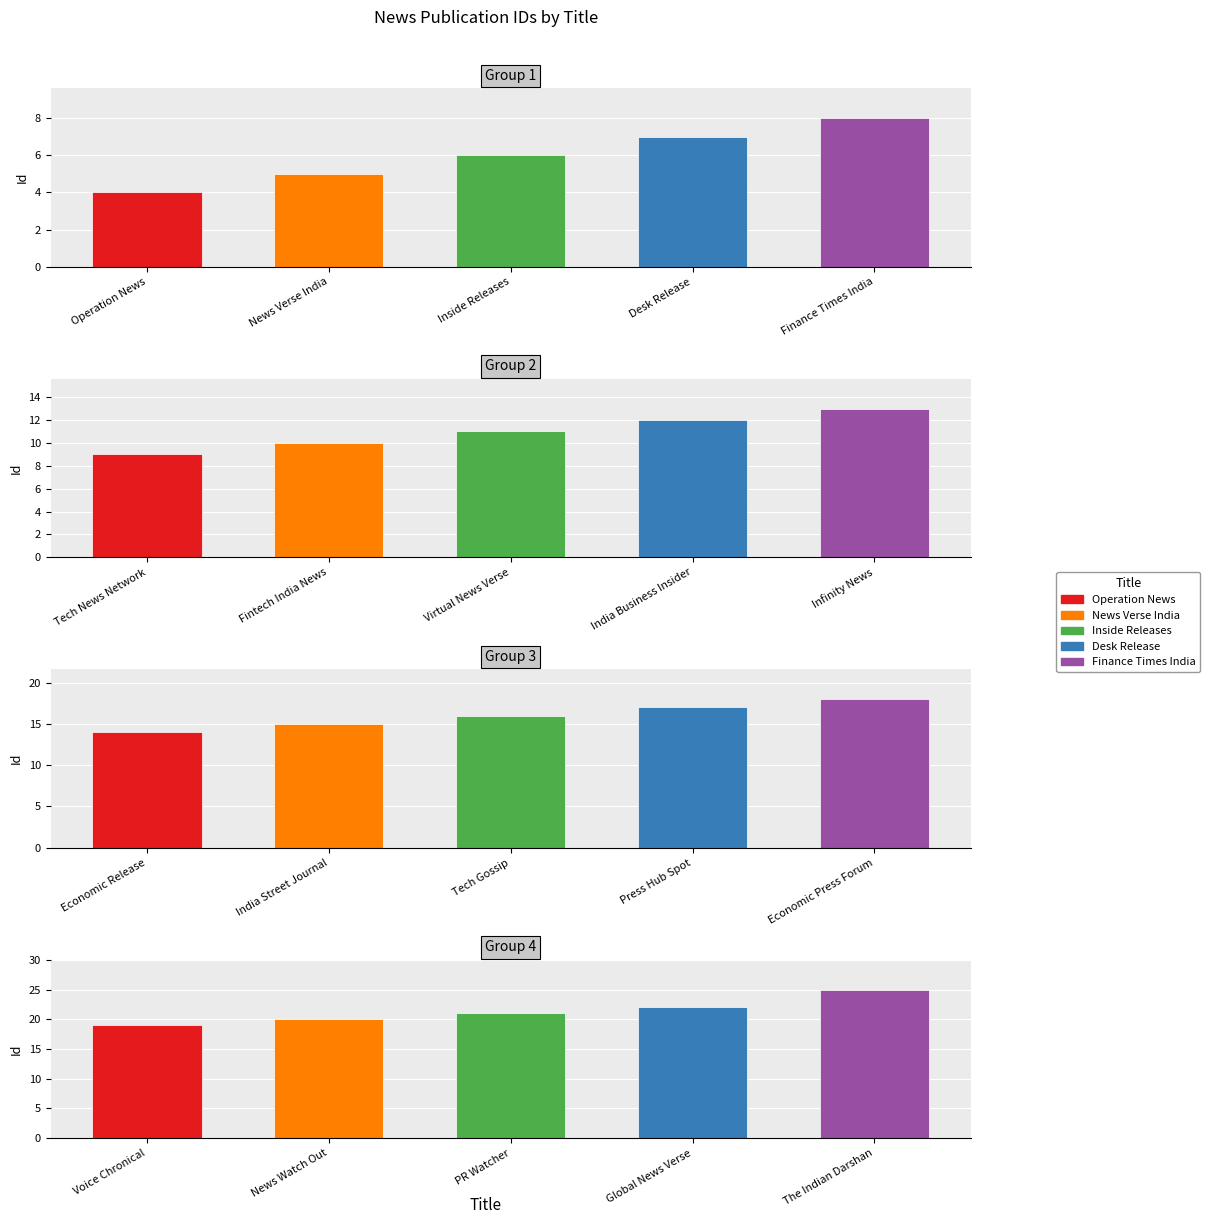

Is it true that the value at Finance Times India is 8?

True